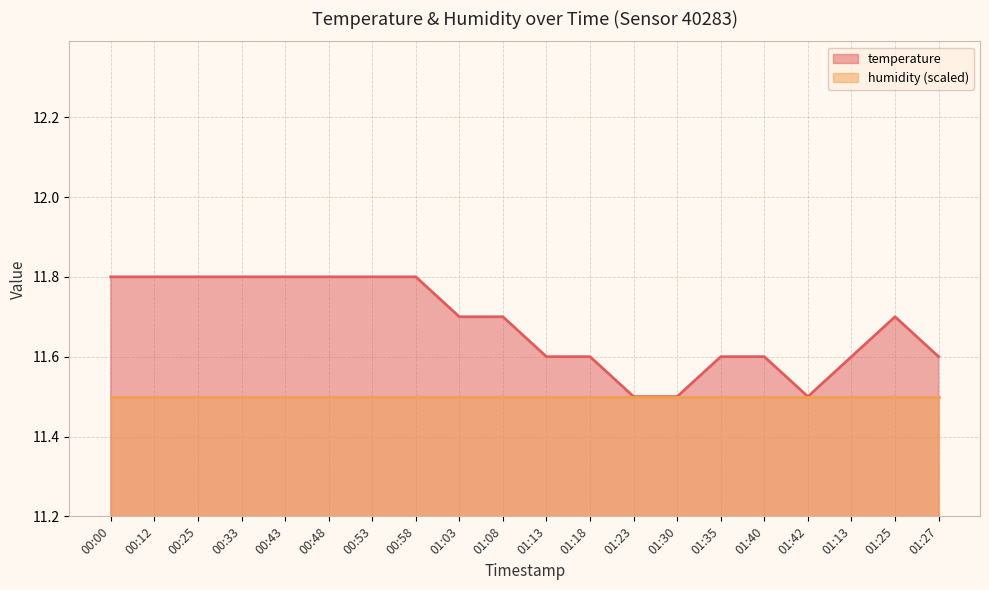

At which label is the value closest to 11?

01:23